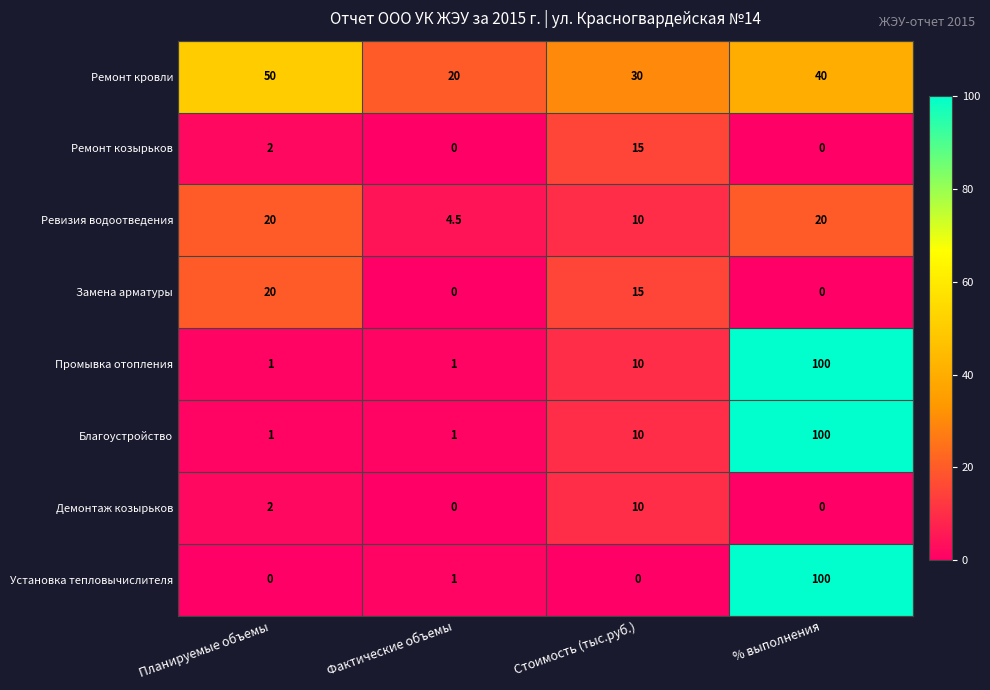

At which label is Ремонт козырьков closest to 7?

Планируемые объемы